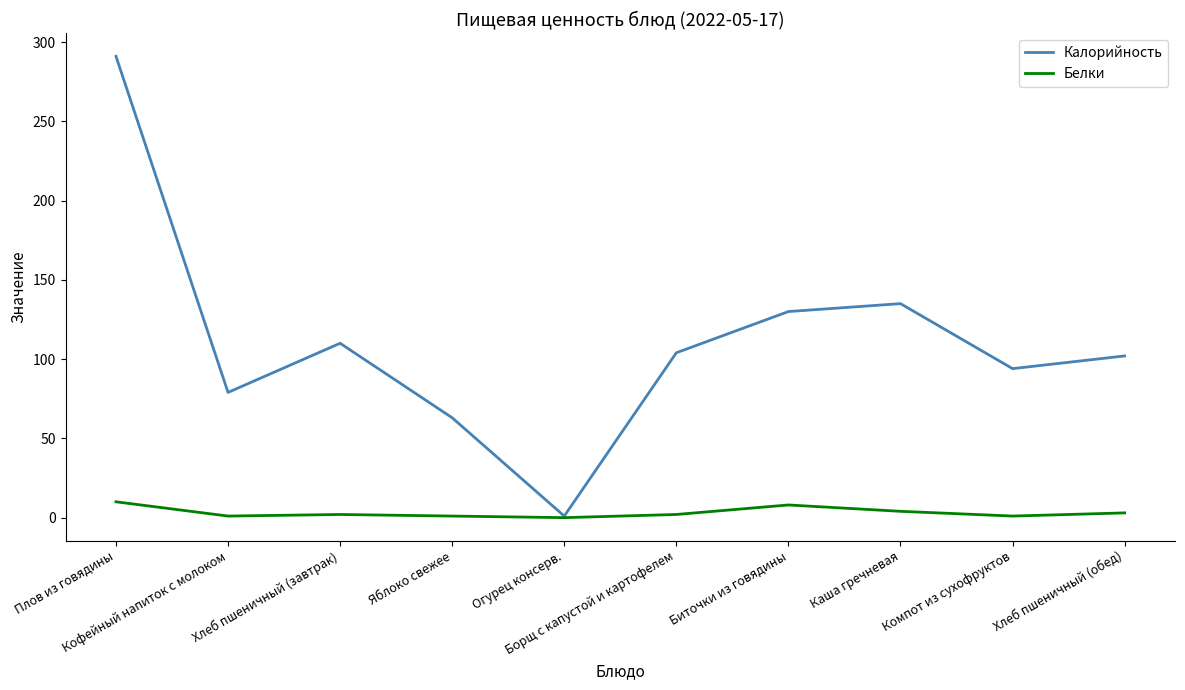

Rank the series by their average value, from lowest to highest.

Белки, Калорийность